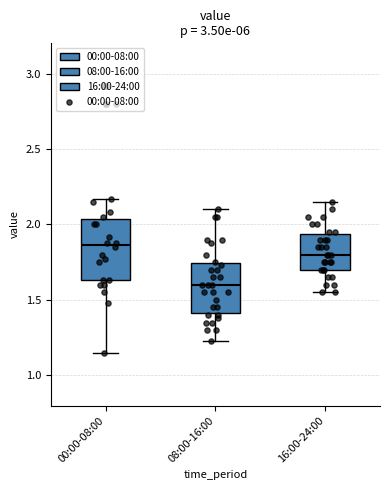

Where does the lower whisker of the box for 16:00-24:00 end on the y-axis? The values are not printed on the chart, so give them approximately, as read against the axis.

1.55